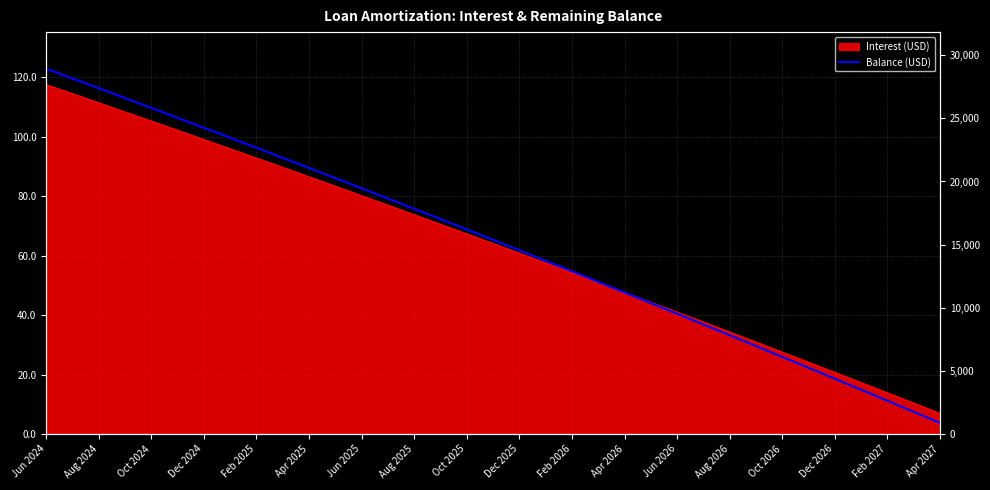

What is the maximum value shown in the chart?

28936